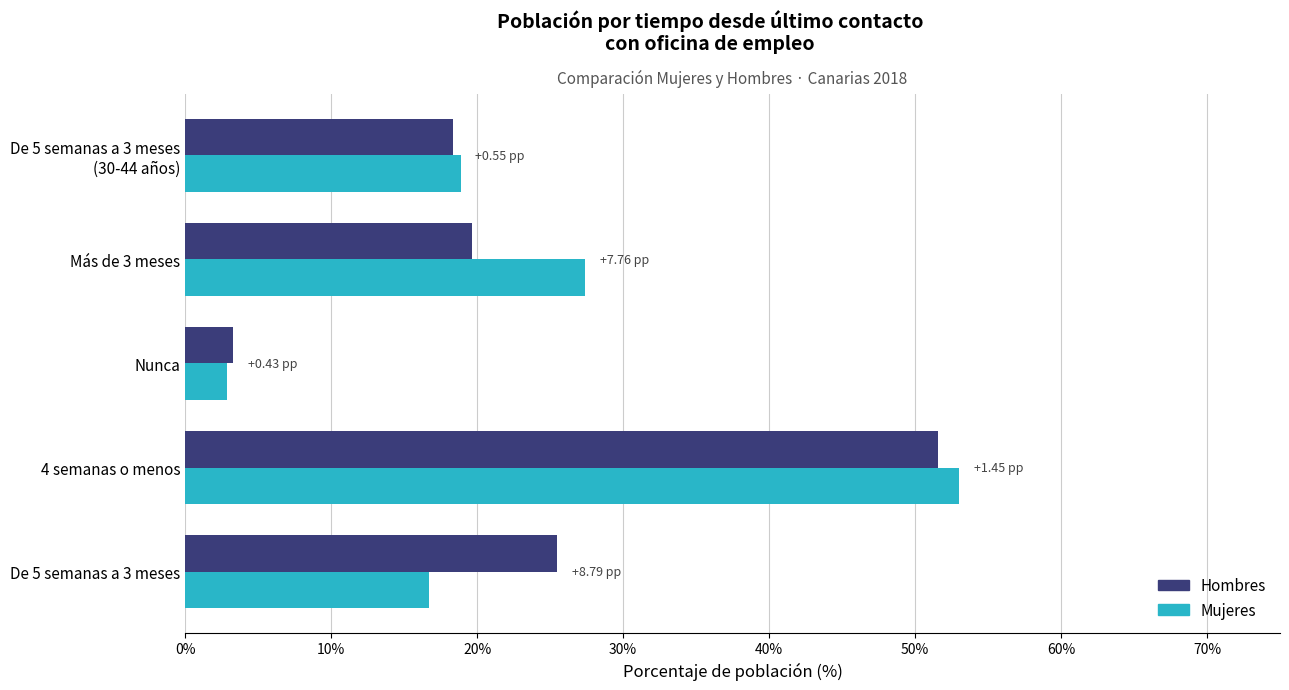

At how many categories does at least one series exceed 5?

4